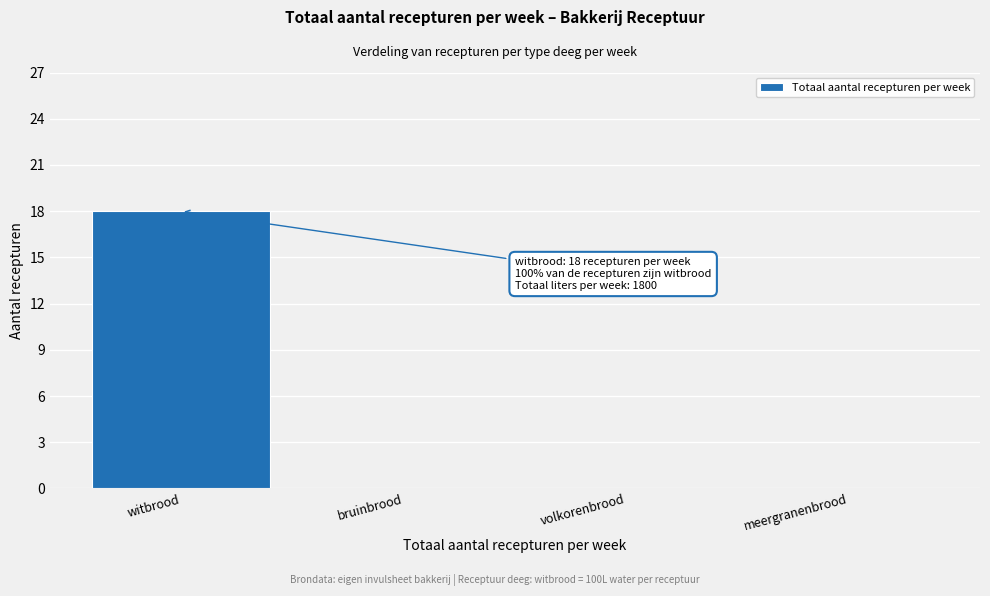

Reading right to left, list all the values displayed in this chart.

meergranenbrood=0	volkorenbrood=0	bruinbrood=0	witbrood=18